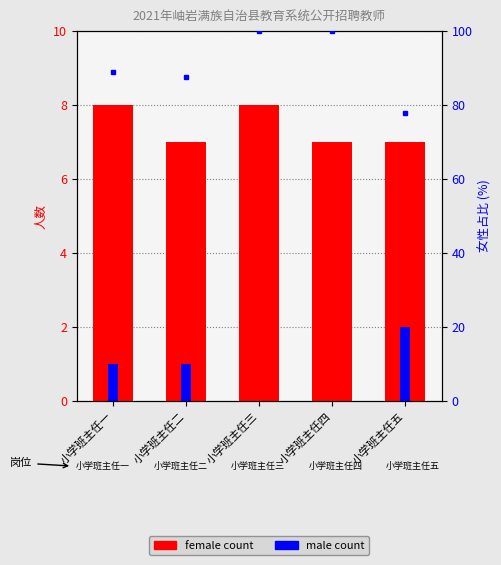

Read the female count value at 小学班主任三.

8.0